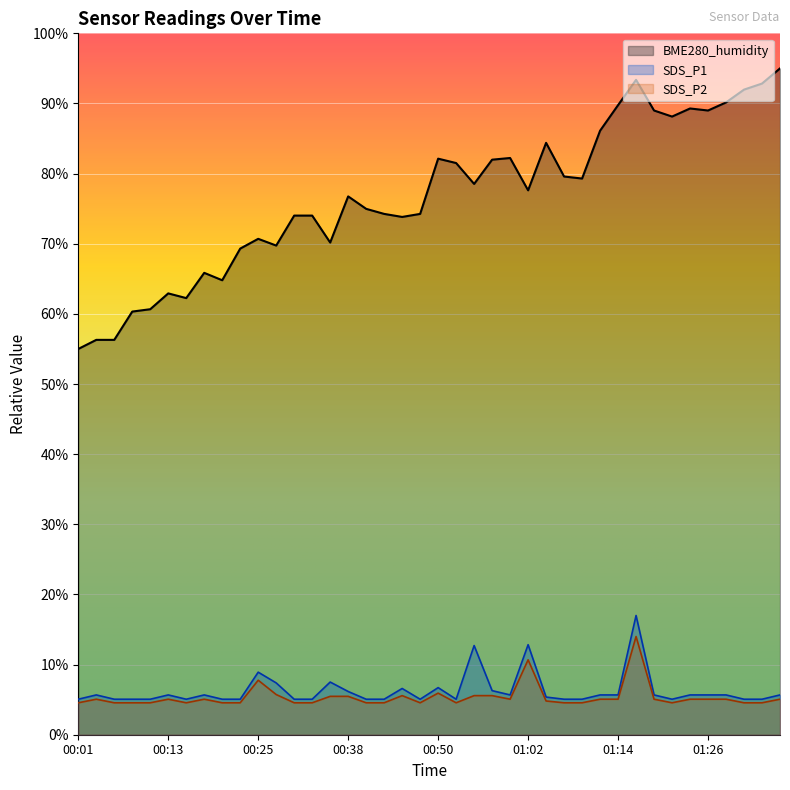

At which category is the sum across all series the highest?

01:16